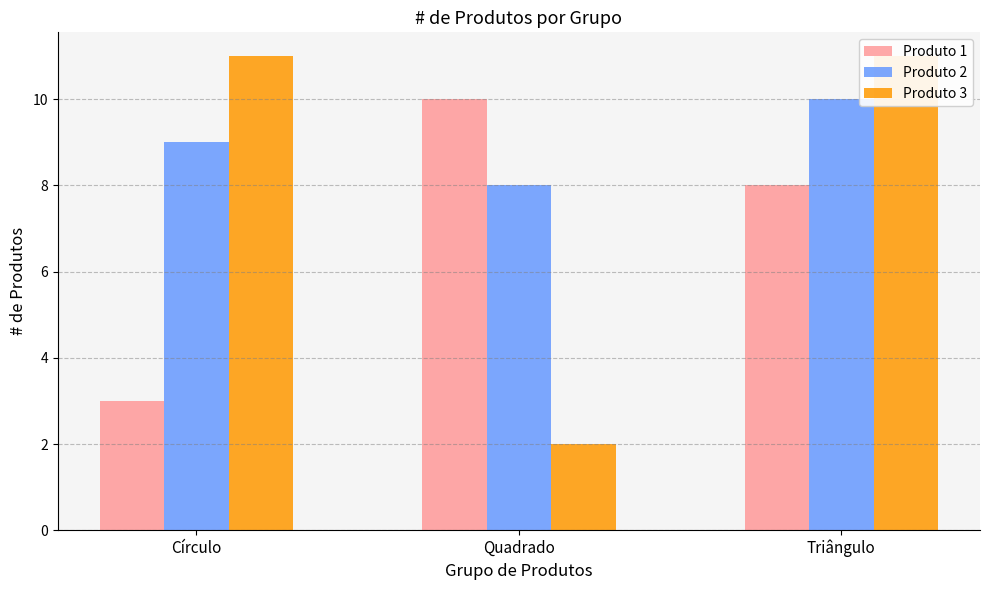

What is the highest value of the Produto 3 series?

11